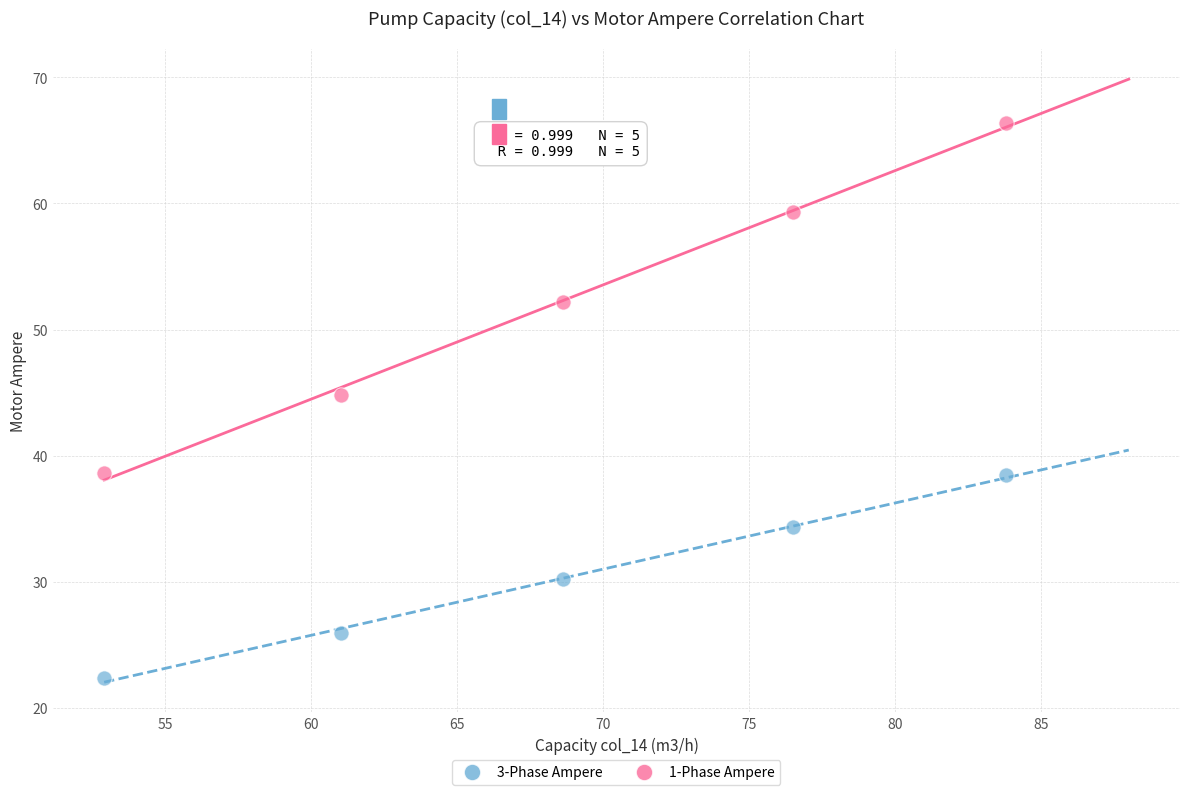

Which series reaches the minimum Y coordinate?

3-Phase Ampere